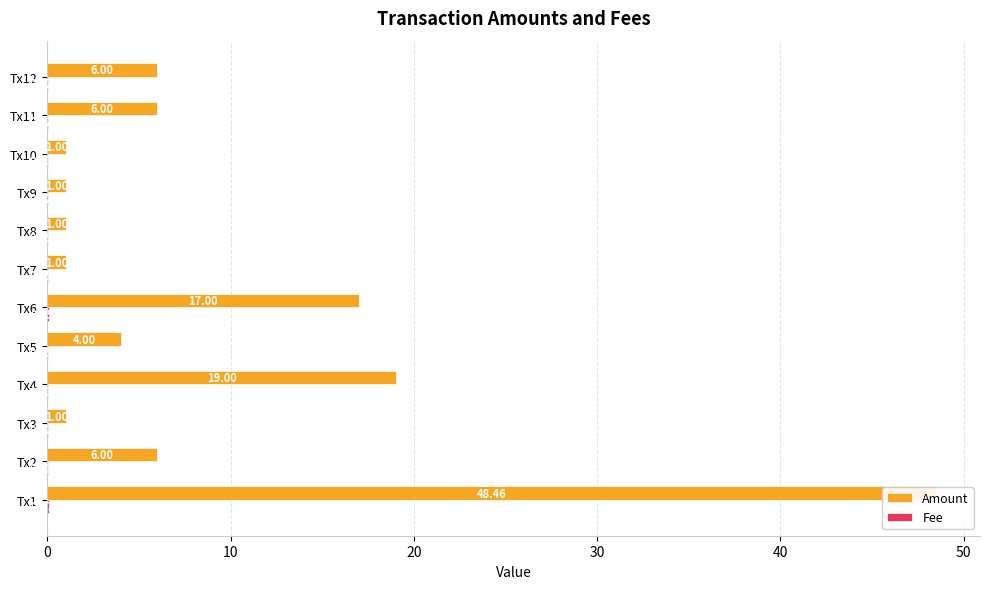

Rank the series by their maximum value, from highest to lowest.

Amount, Fee